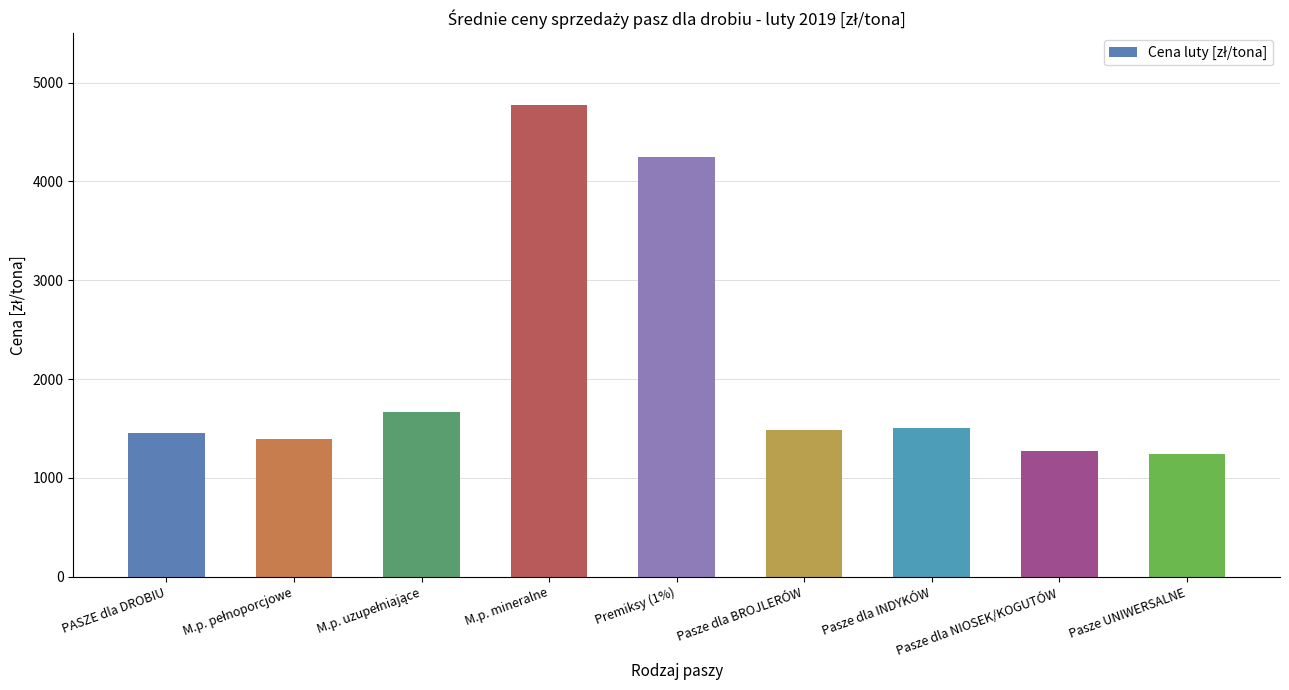

Is it true that the value at Pasze UNIWERSALNE is 294.5?

False